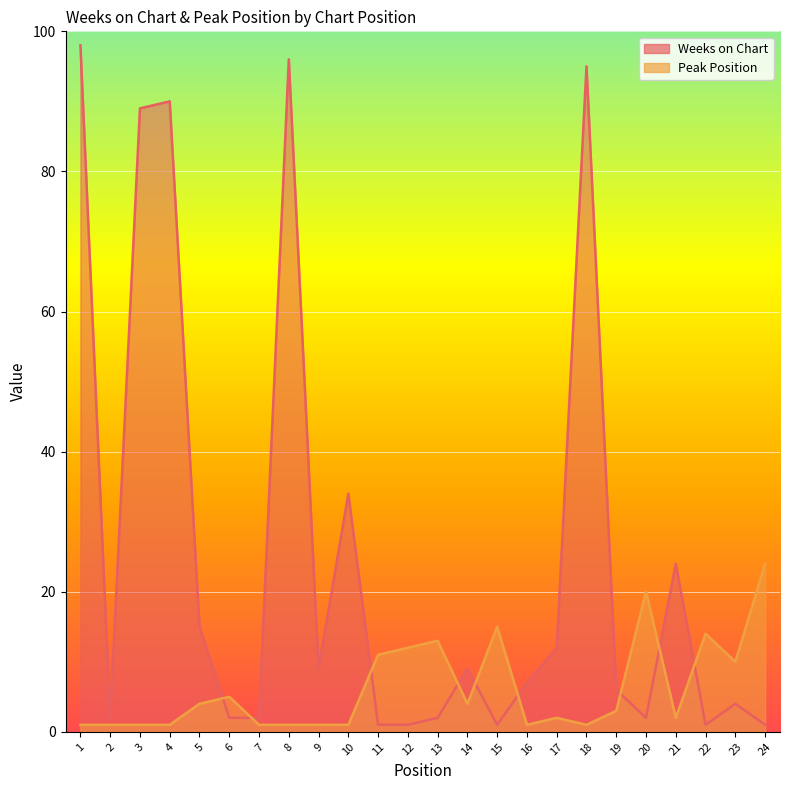

True or false: Peak Position and Weeks on Chart cross at least once.

True